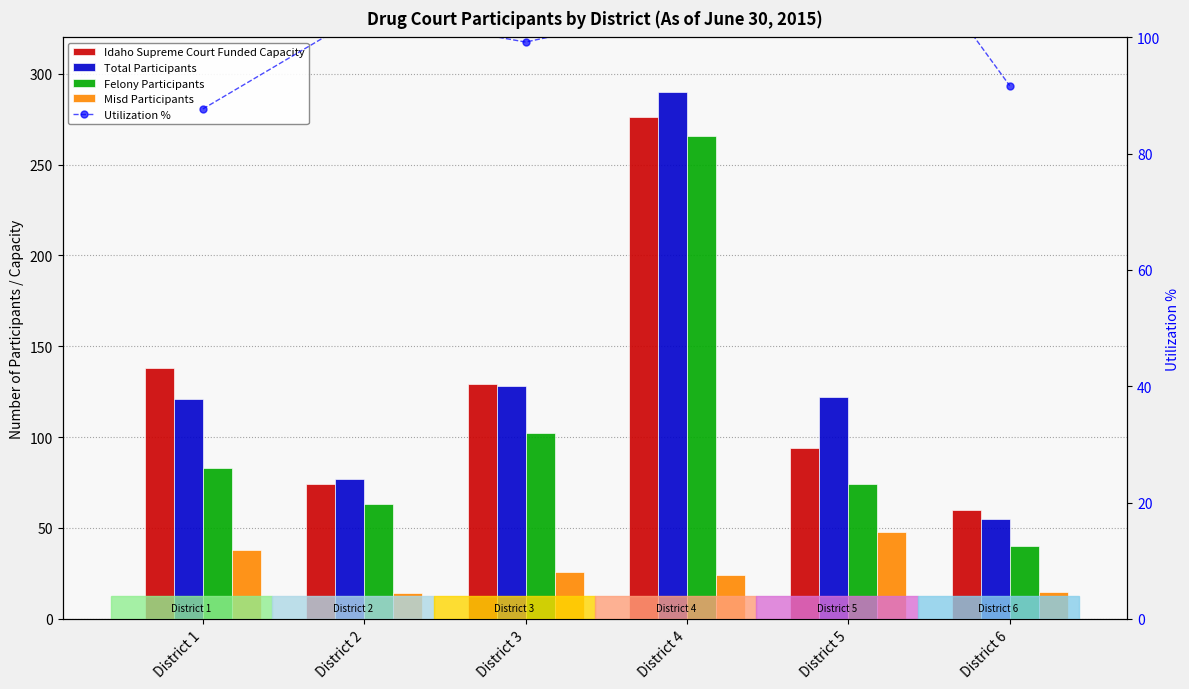

Reading left to right, transcribe all the data shown in this chart.

Idaho Supreme Court Funded Capacity: District 1=138.0	District 2=74.0	District 3=129.0	District 4=276.0	District 5=94.0	District 6=60.0
Total Participants: District 1=121.0	District 2=77.0	District 3=128.0	District 4=290.0	District 5=122.0	District 6=55.0
Felony Participants: District 1=83.0	District 2=63.0	District 3=102.0	District 4=266.0	District 5=74.0	District 6=40.0
Misd Participants: District 1=38.0	District 2=14.0	District 3=26.0	District 4=24.0	District 5=48.0	District 6=15.0
Utilization %: District 1=87.7	District 2=104.1	District 3=99.2	District 4=105.1	District 5=129.8	District 6=91.7